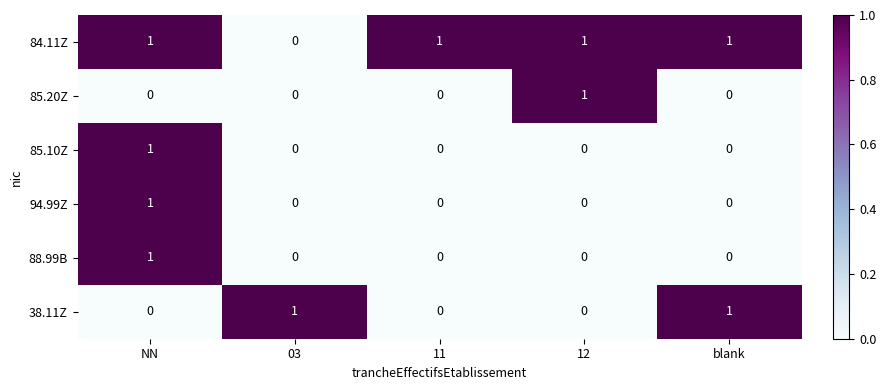

Which series has the largest total across all categories?

84.11Z